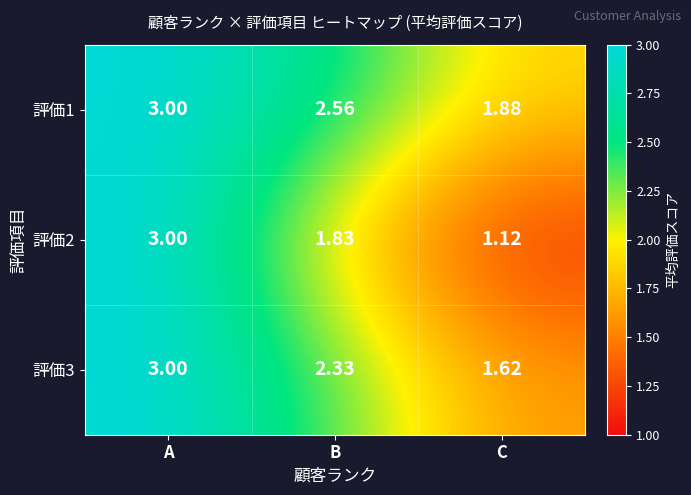

Rank the categories by 評価3 value from highest to lowest.

A, B, C